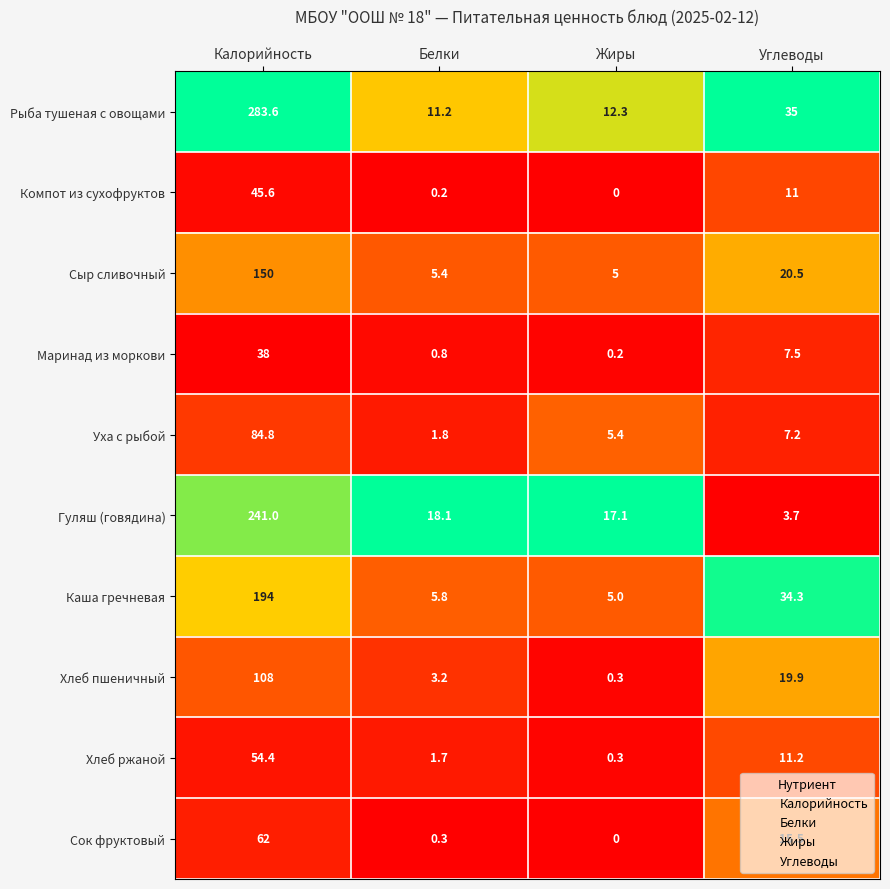

At which category is the sum across all series the highest?

Калорийность